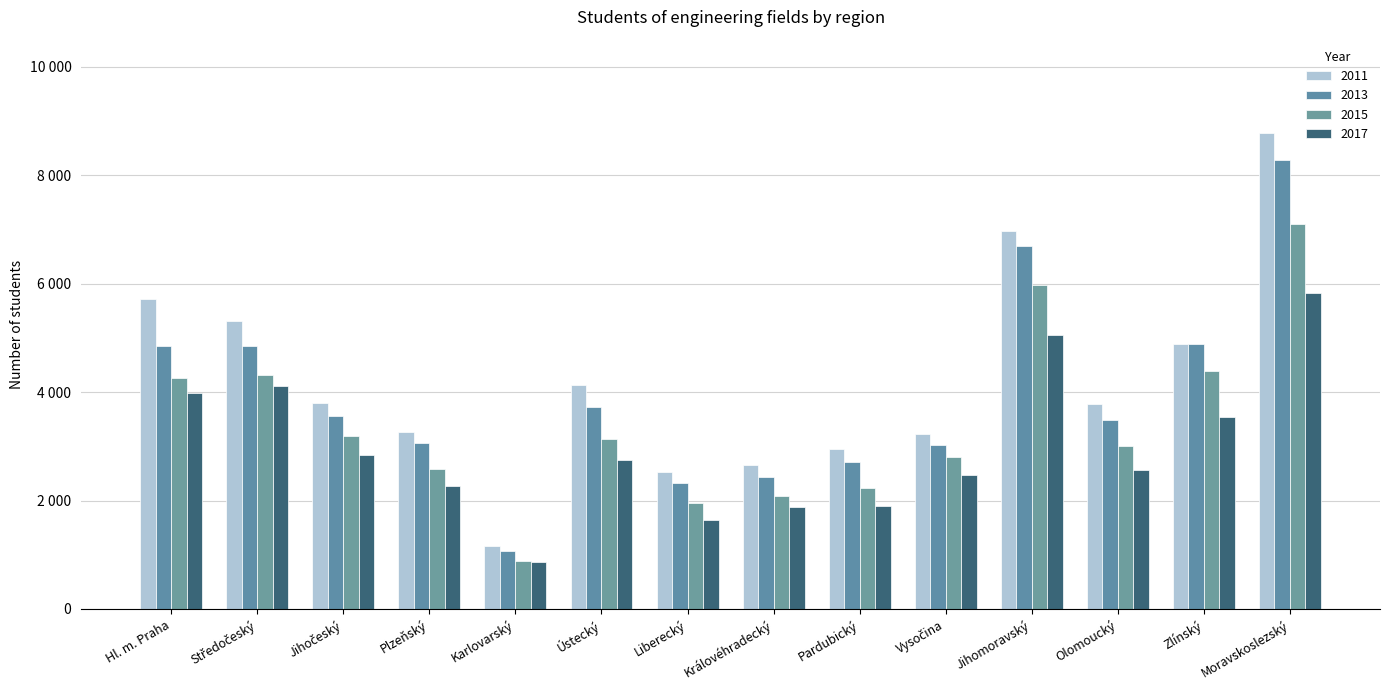

Reading right to left, extract all data points from this chart.

2011: Moravskoslezský=8774	Zlínský=4882	Olomoucký=3778	Jihomoravský=6979	Vysočina=3225	Pardubický=2958	Královéhradecký=2648	Liberecký=2519	Ústecký=4125	Karlovarský=1168	Plzeňský=3268	Jihočeský=3790	Středočeský=5304	Hl. m. Praha=5718
2013: Moravskoslezský=8282	Zlínský=4878	Olomoucký=3494	Jihomoravský=6693	Vysočina=3025	Pardubický=2716	Královéhradecký=2425	Liberecký=2325	Ústecký=3725	Karlovarský=1061	Plzeňský=3062	Jihočeský=3567	Středočeský=4842	Hl. m. Praha=4846
2015: Moravskoslezský=7092	Zlínský=4390	Olomoucký=3012	Jihomoravský=5976	Vysočina=2809	Pardubický=2226	Královéhradecký=2077	Liberecký=1952	Ústecký=3131	Karlovarský=887	Plzeňský=2583	Jihočeský=3191	Středočeský=4322	Hl. m. Praha=4268
2017: Moravskoslezský=5821	Zlínský=3543	Olomoucký=2565	Jihomoravský=5058	Vysočina=2475	Pardubický=1894	Královéhradecký=1880	Liberecký=1636	Ústecký=2754	Karlovarský=862	Plzeňský=2261	Jihočeský=2846	Středočeský=4111	Hl. m. Praha=3981